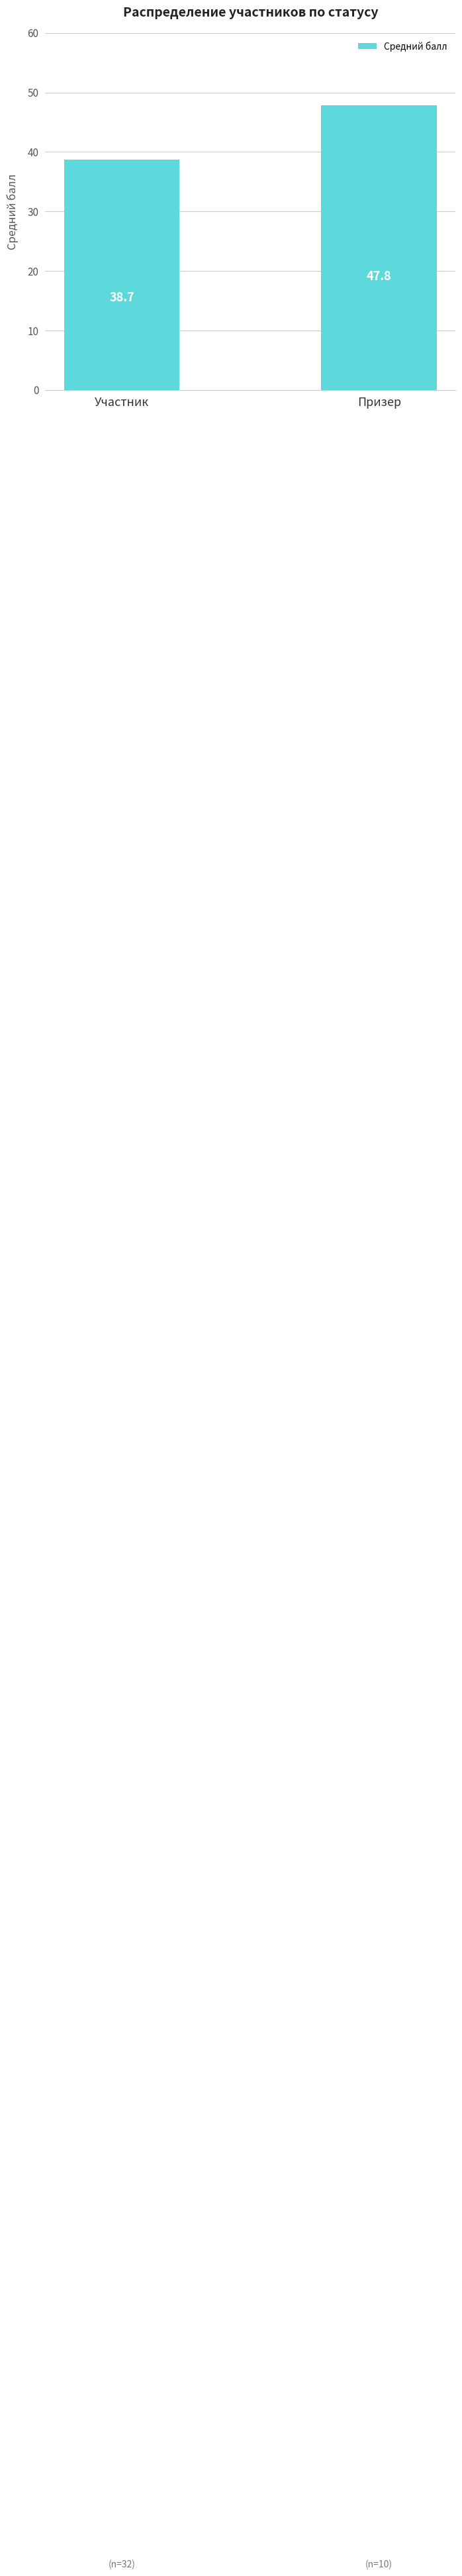

Reading right to left, extract all data points from this chart.

Призер=47.8	Участник=38.7